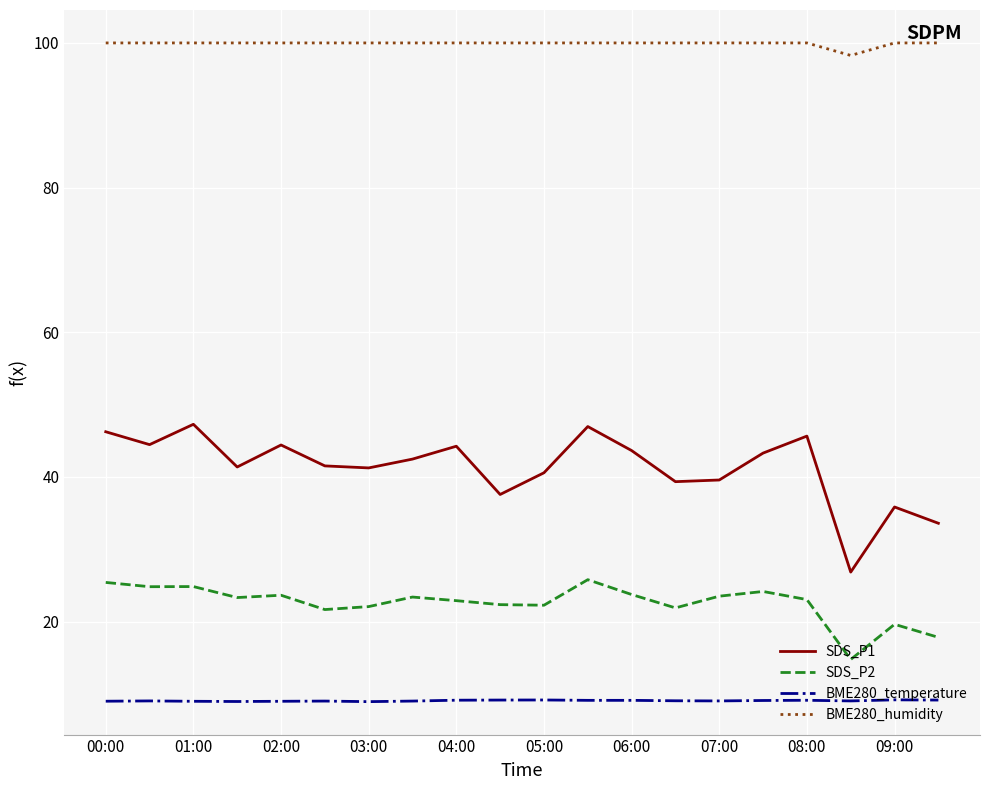

True or false: BME280_temperature and SDS_P2 intersect in this chart.

False